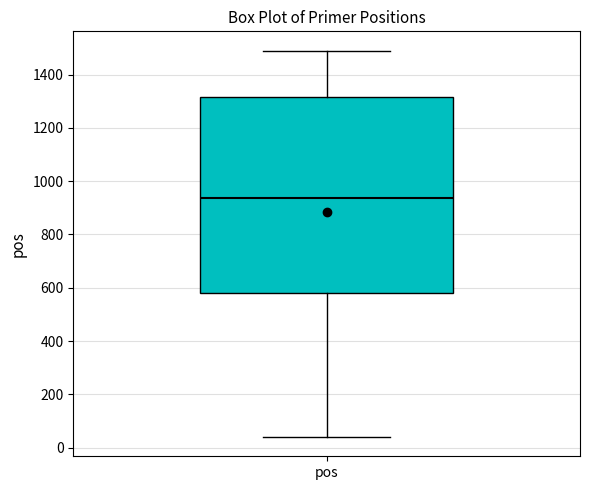

Where does the lower whisker of the box for pos end on the y-axis? The values are not printed on the chart, so give them approximately, as read against the axis.

40